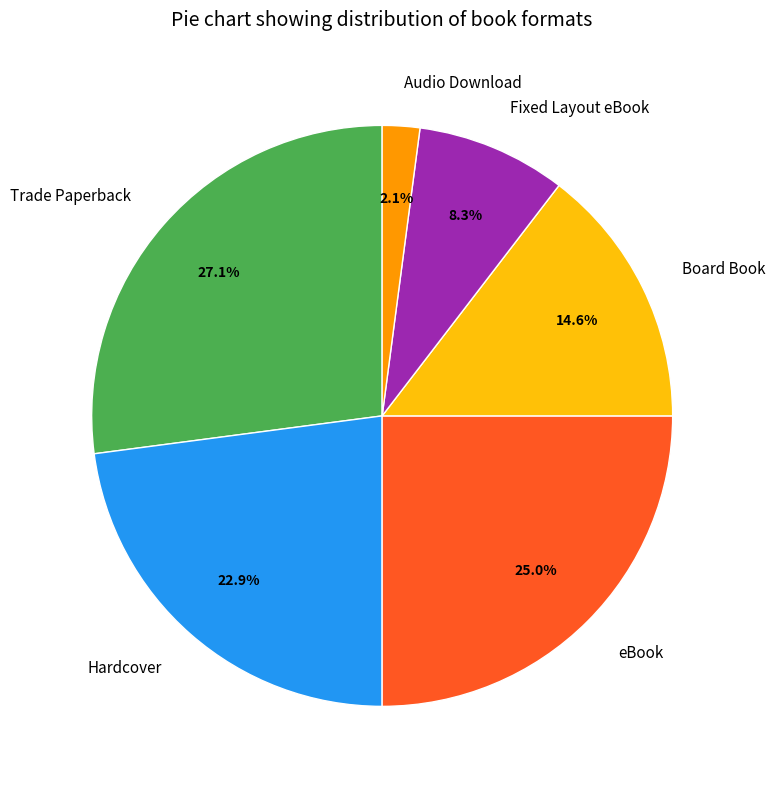

Which slice is the smallest?

Audio Download